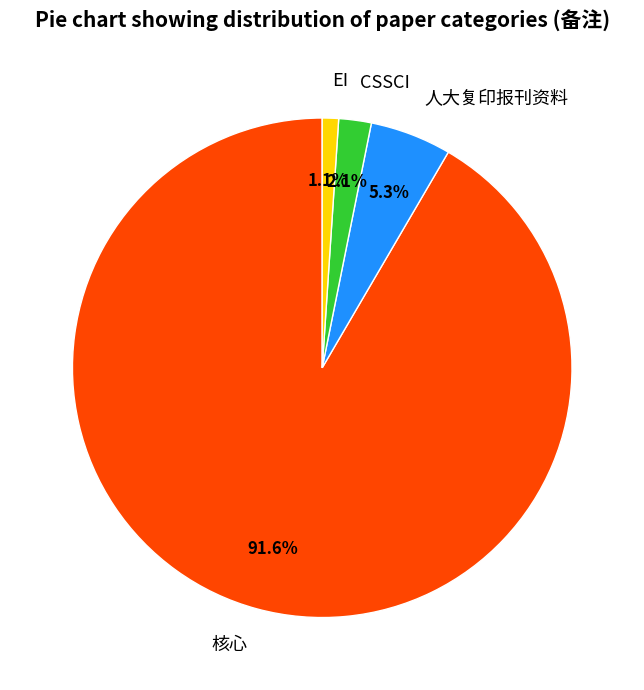

What is the total percentage of 人大复印报刊资料 and CSSCI?

7.4%